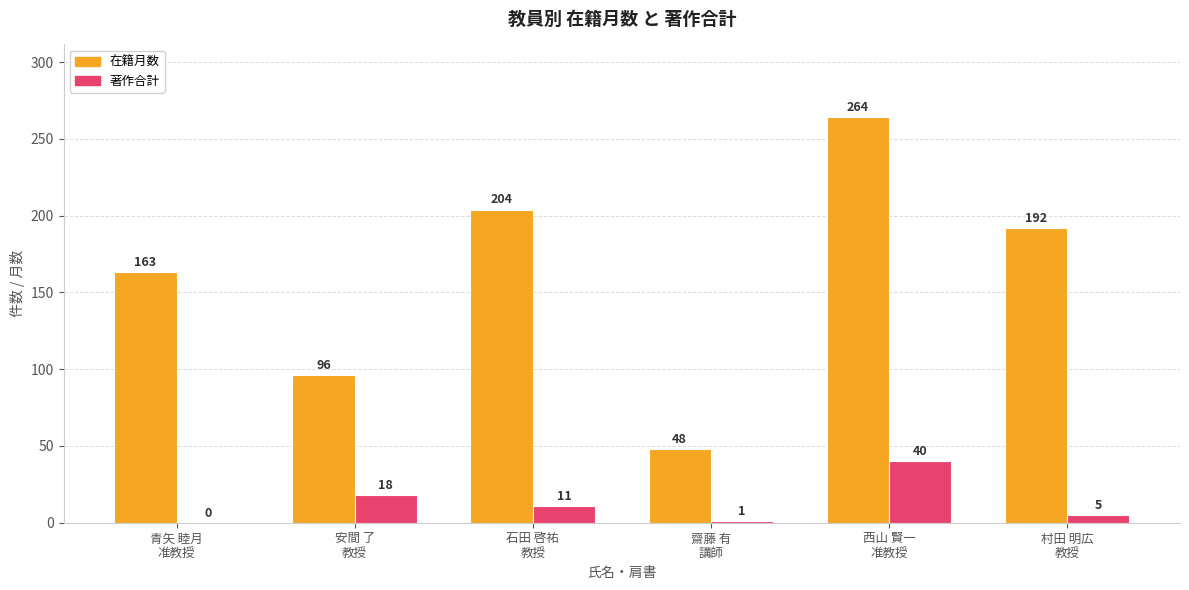

How many distinct data groups are displayed?

2